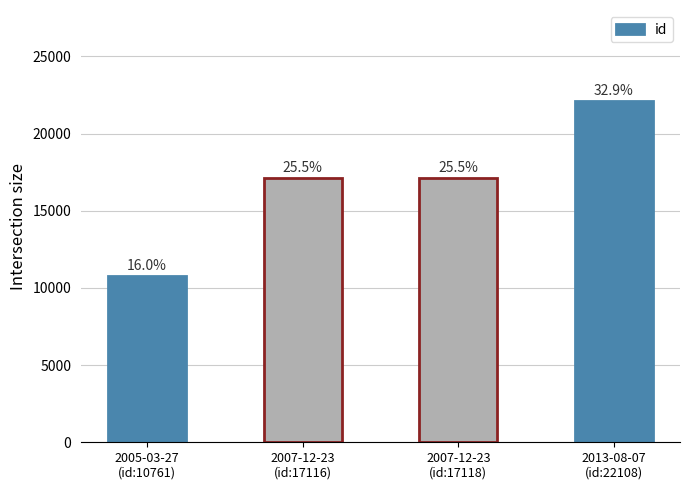

The chart shows a value of 28425 at 2007-12-23
(id:17116). True or false?

False